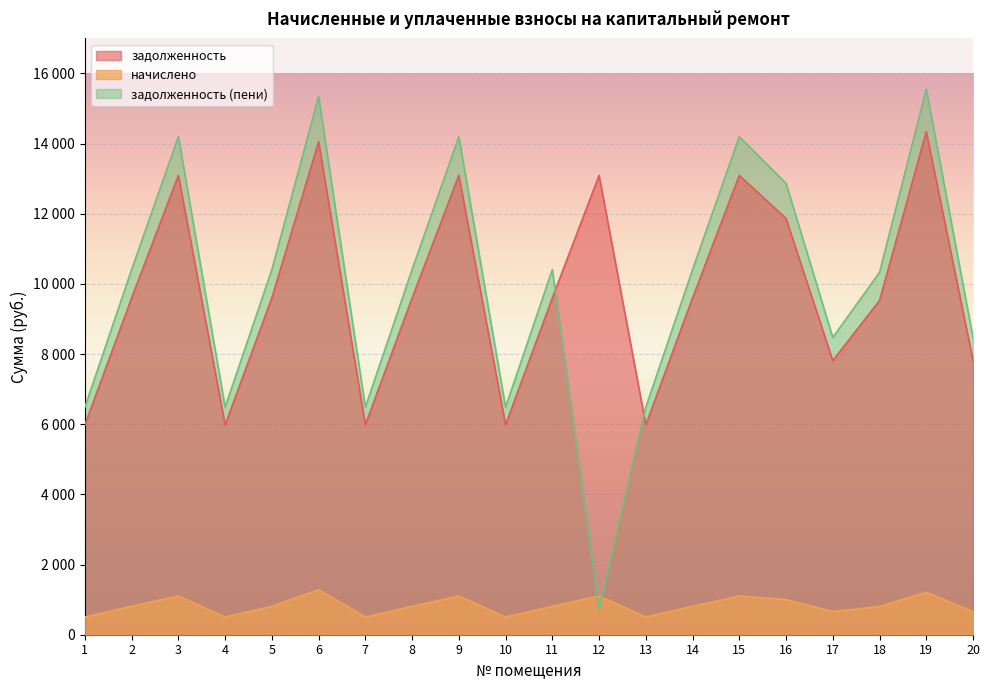

What is the lowest value of the задолженность series?

5982.6